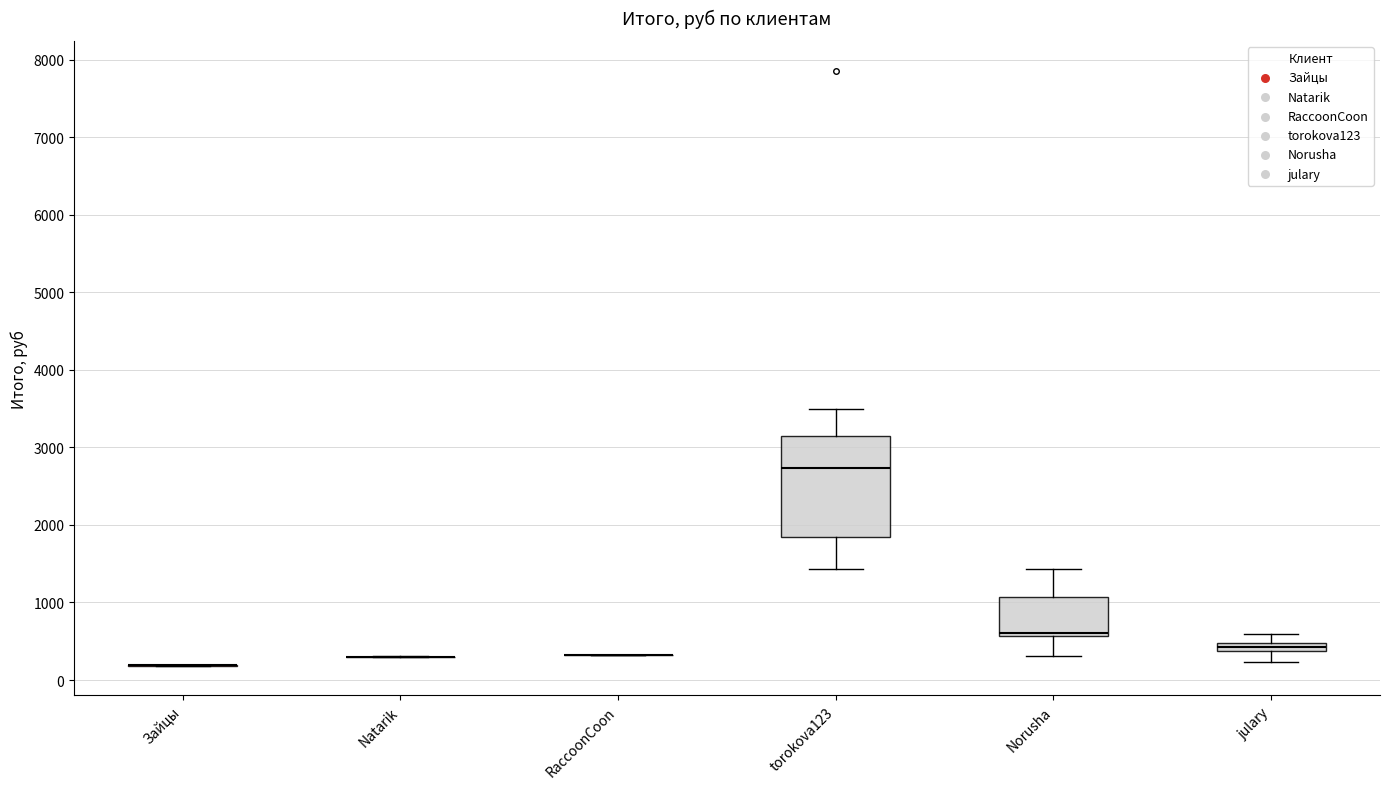

Comparing the boxes themselves (not the whiskers), which one is the tallest?

torokova123